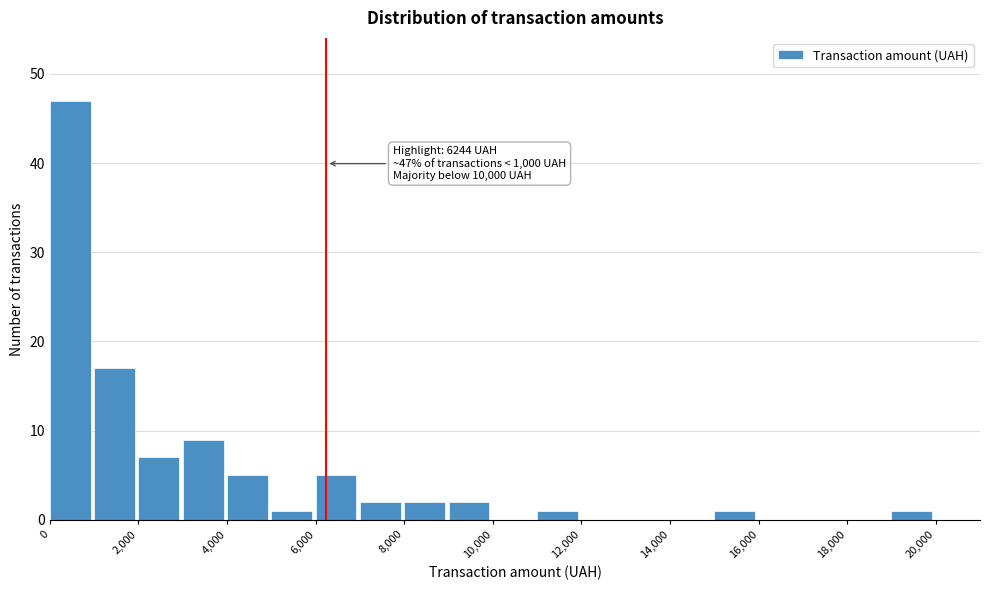

Over which range of the x-axis is the bar tallest?

0 to 1000